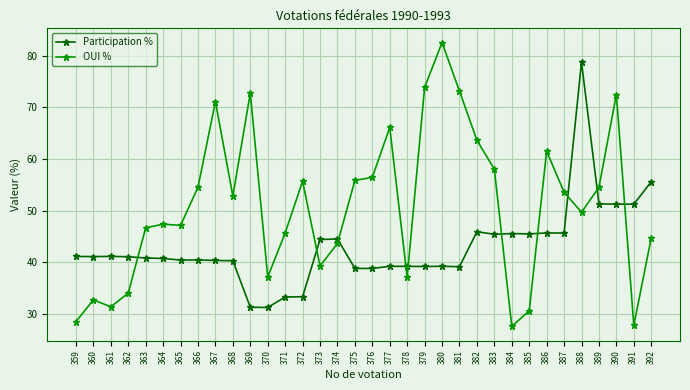

What is the value of the Participation % point at the 31st from the left?

51.3